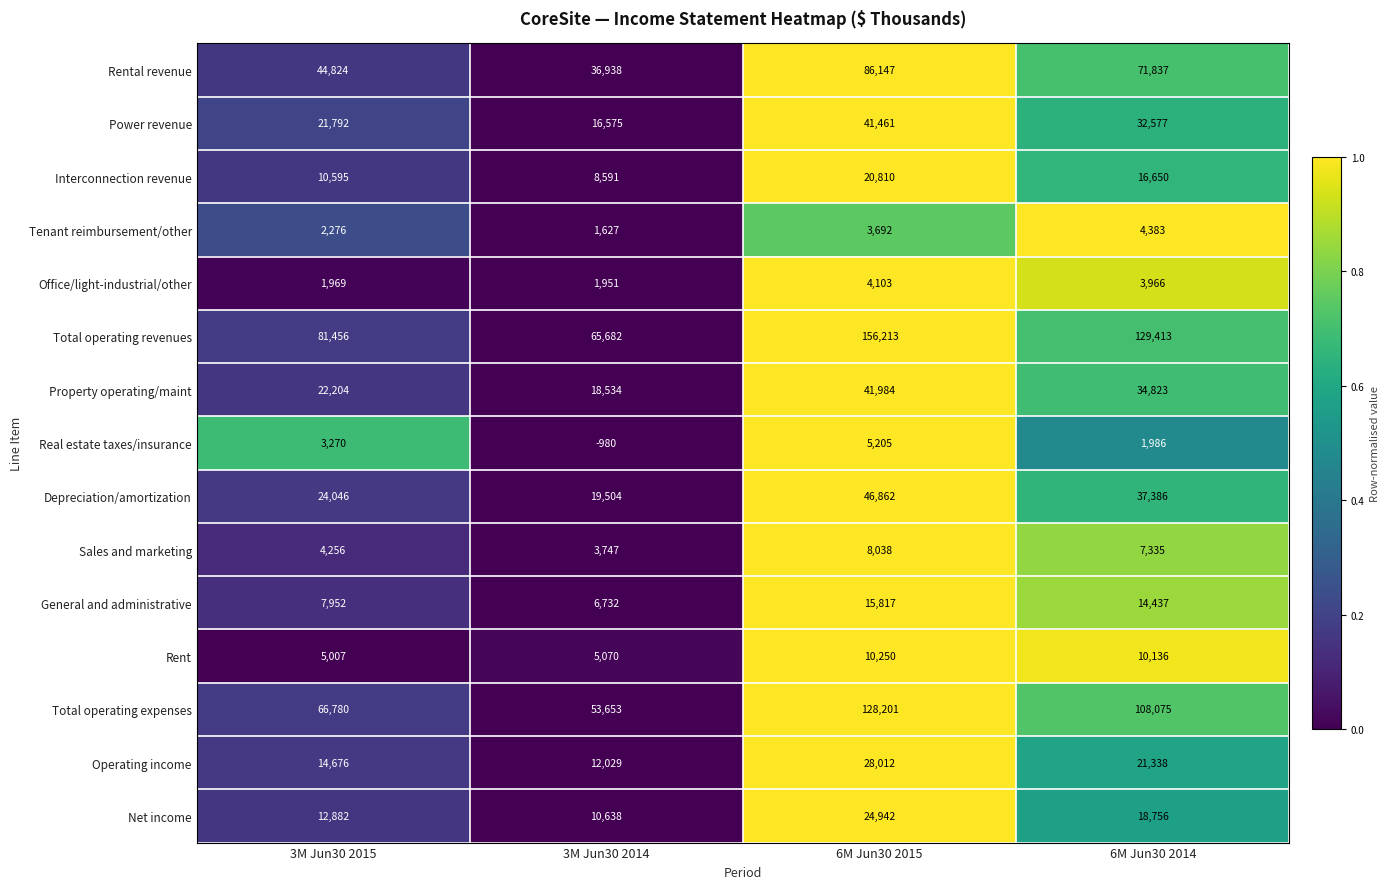

Which label corresponds to the largest value in the chart?

6M Jun30 2015